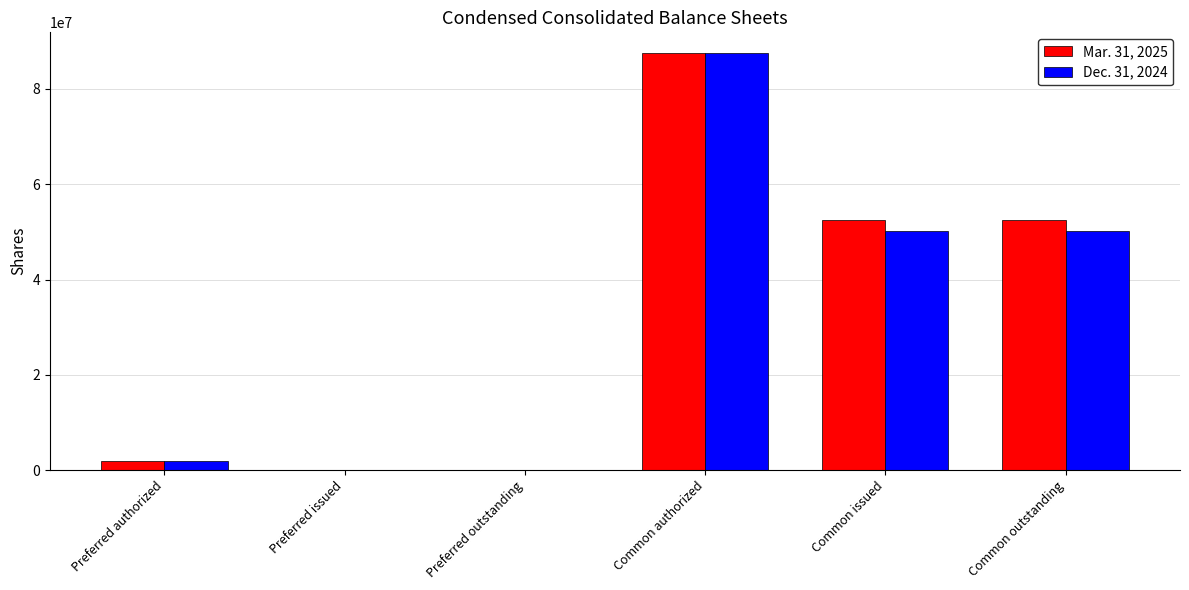

What is the average value of the Mar. 31, 2025 series?

32390844